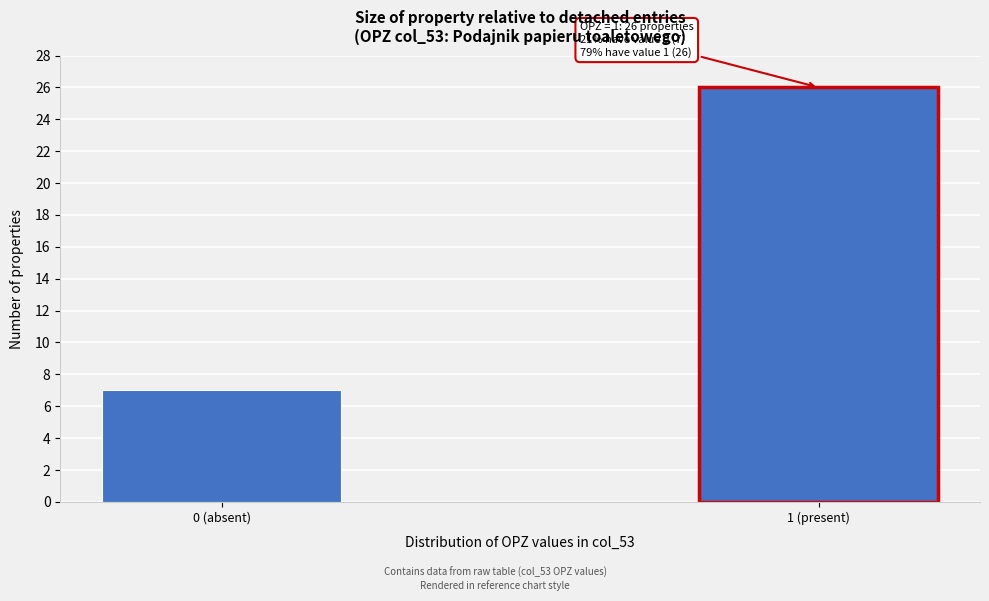

Reading left to right, list all the values displayed in this chart.

0 (absent)=7	1 (present)=26